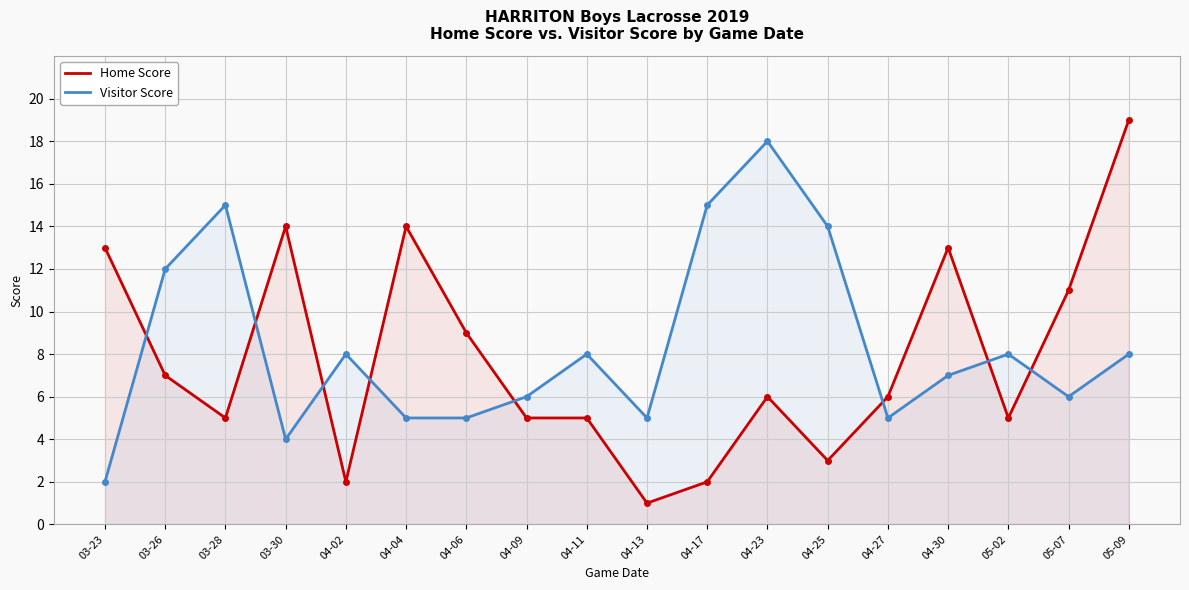

What is the value of the Home Score point at the 2nd from the left?

7